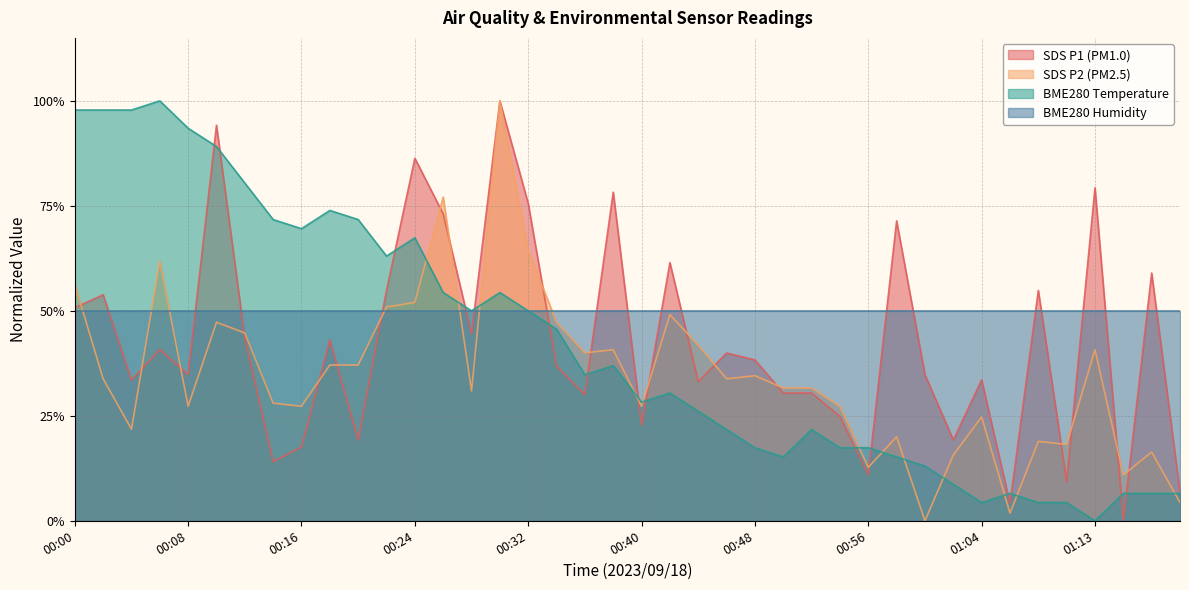

Which category has the lowest value in the SDS_P2 series?

01:00